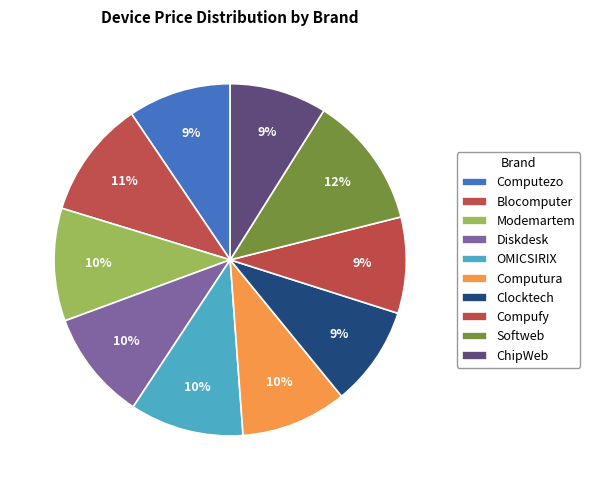

What percentage is the OMICSIRIX slice, to the nearest percent?

10%